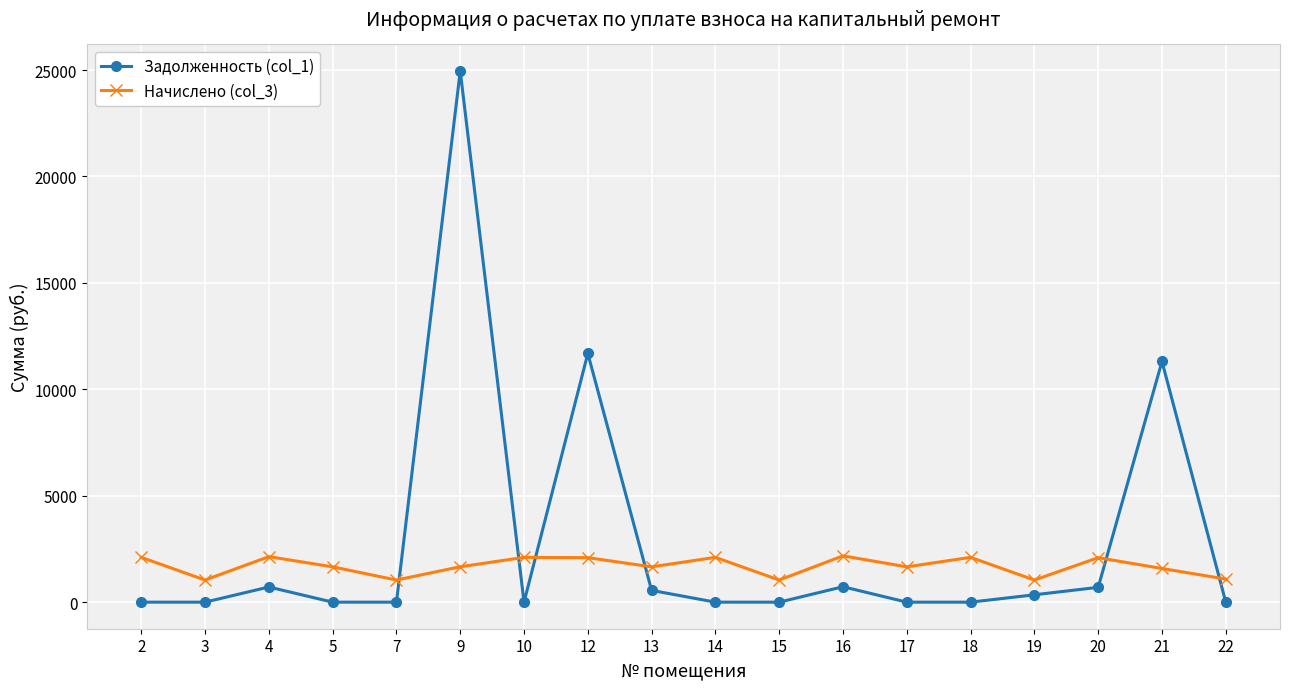

What is the average value of the Начислено (col_3) series?

1687.8